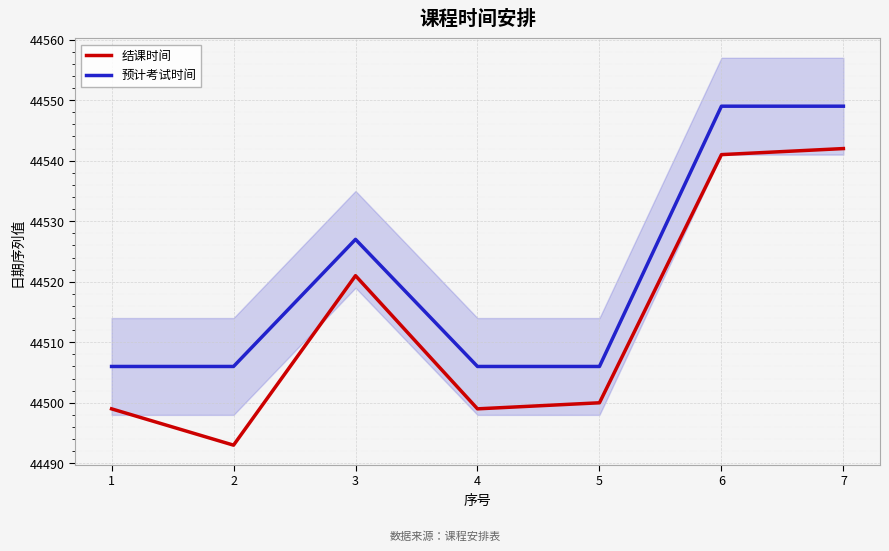

Where does the 结课时间 series first go above 44500?

3